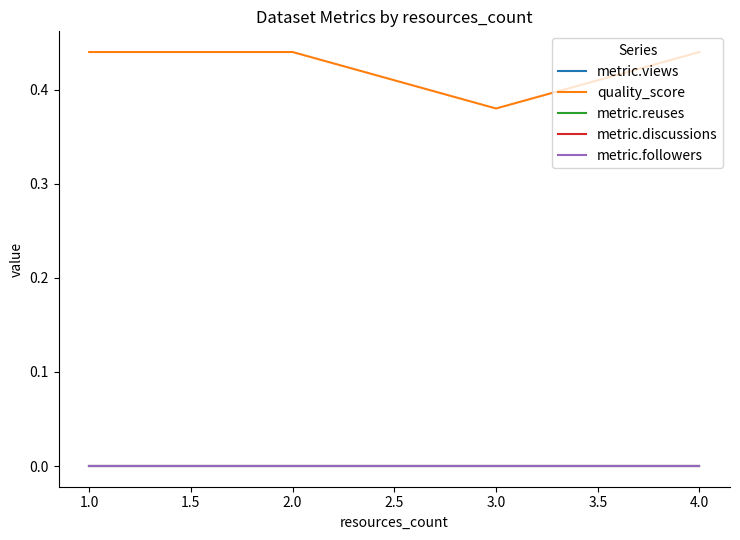

Is this an area chart (filled region under the line)?

No